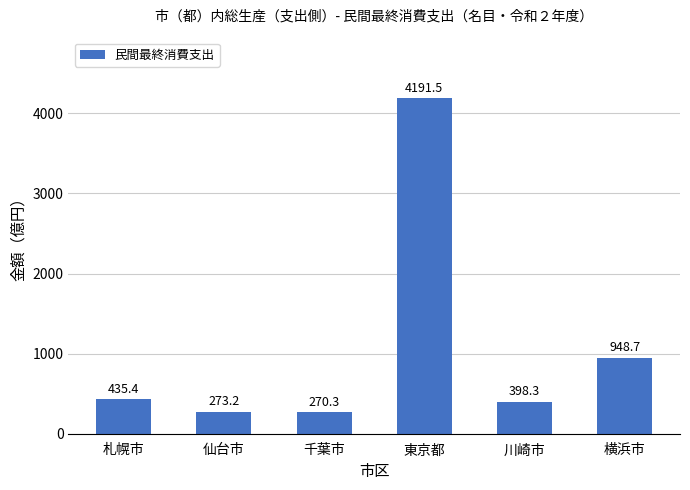

Reading left to right, transcribe all the data shown in this chart.

札幌市=4353860	仙台市=2732326	千葉市=2702854	東京都=41914604	川崎市=3982998	横浜市=9487141